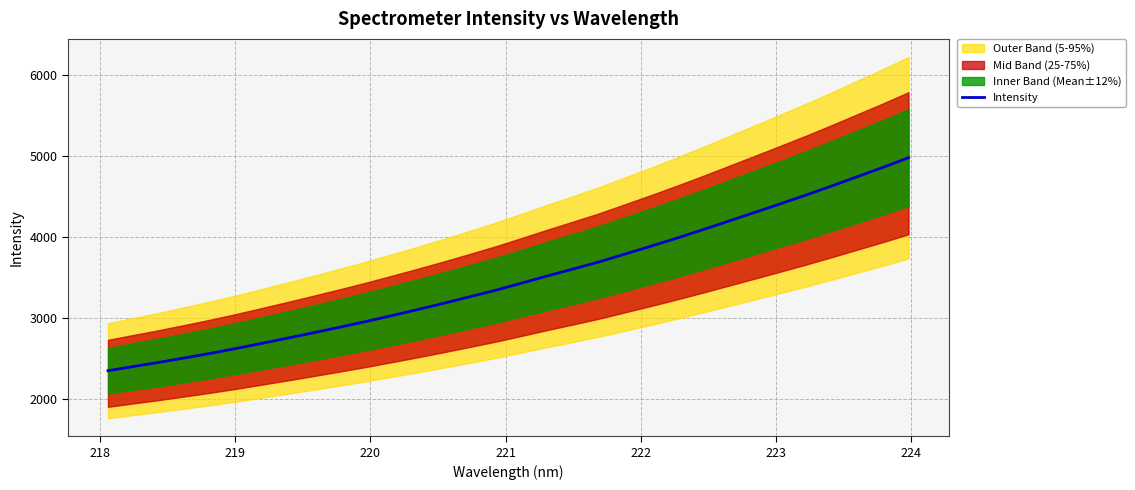

What is the minimum value shown in the chart?

2344.8